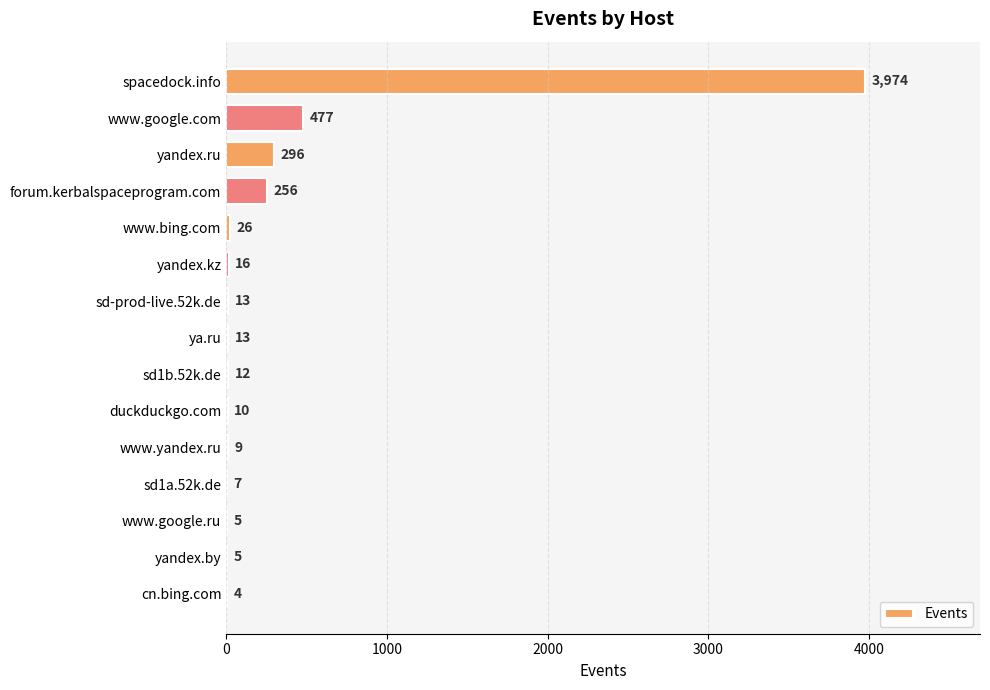

The chart shows a value of 26 at www.bing.com. True or false?

True